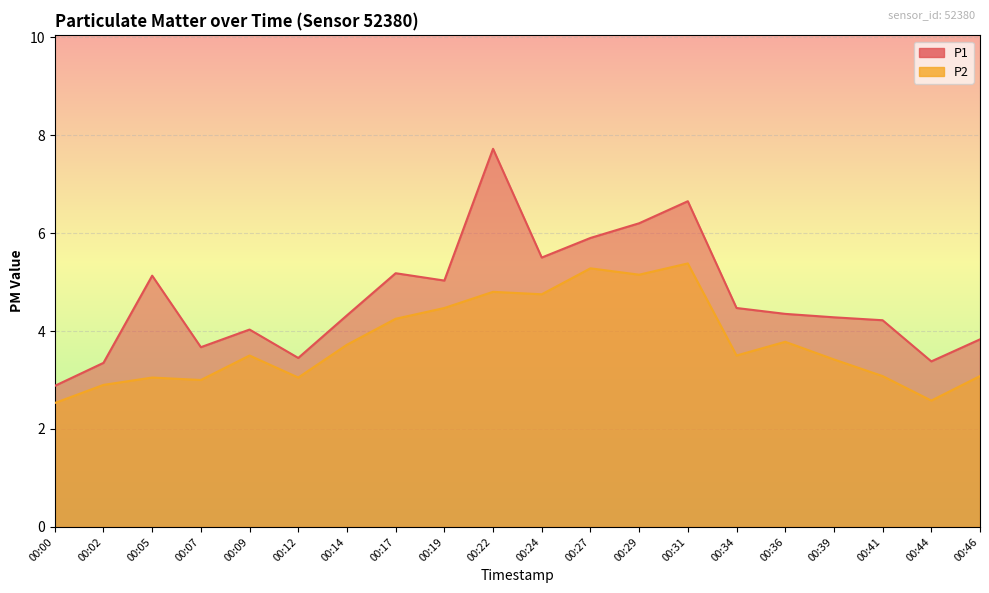

At which category does P1 reach its first local valley?

00:07